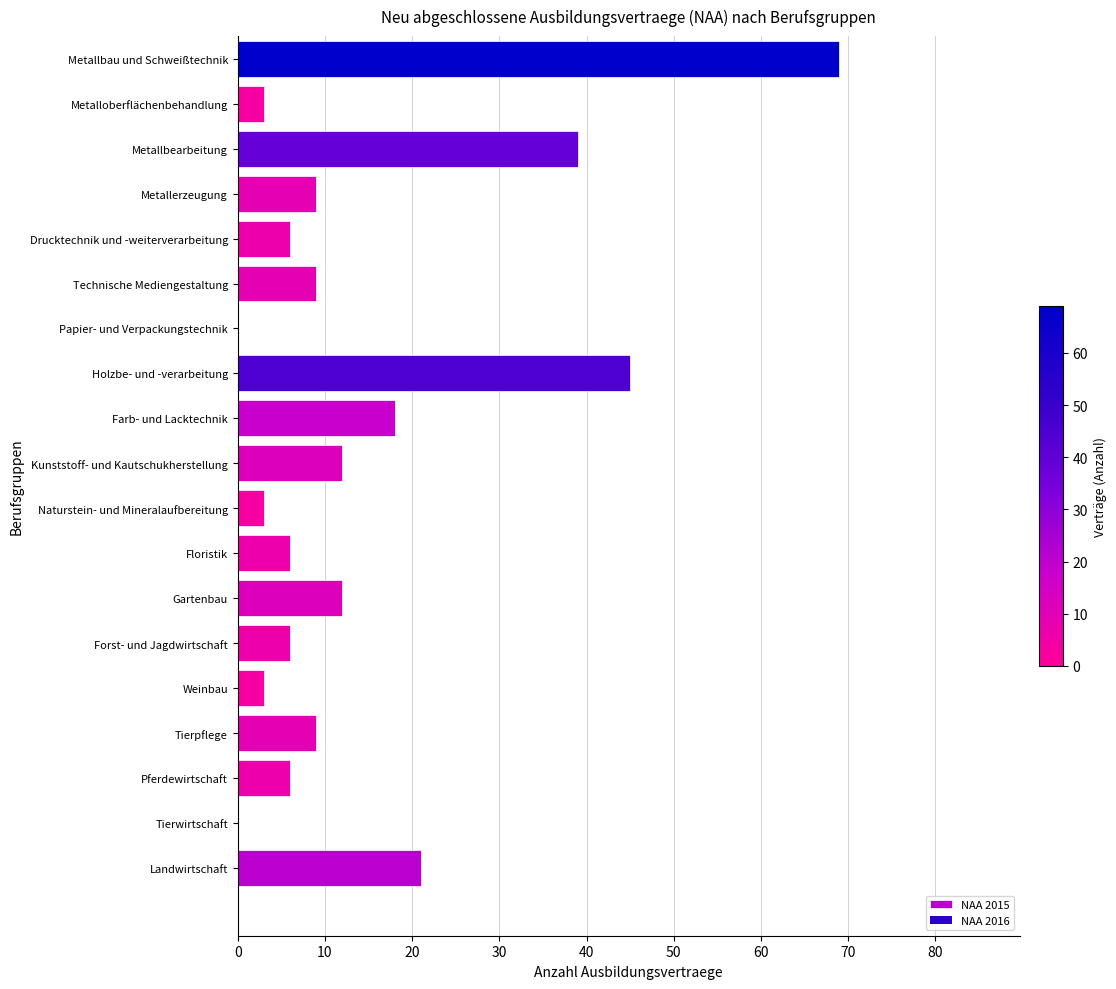

What is the sum of the values at Papier- und Verpackungstechnik and Naturstein- und Mineralaufbereitung?

3